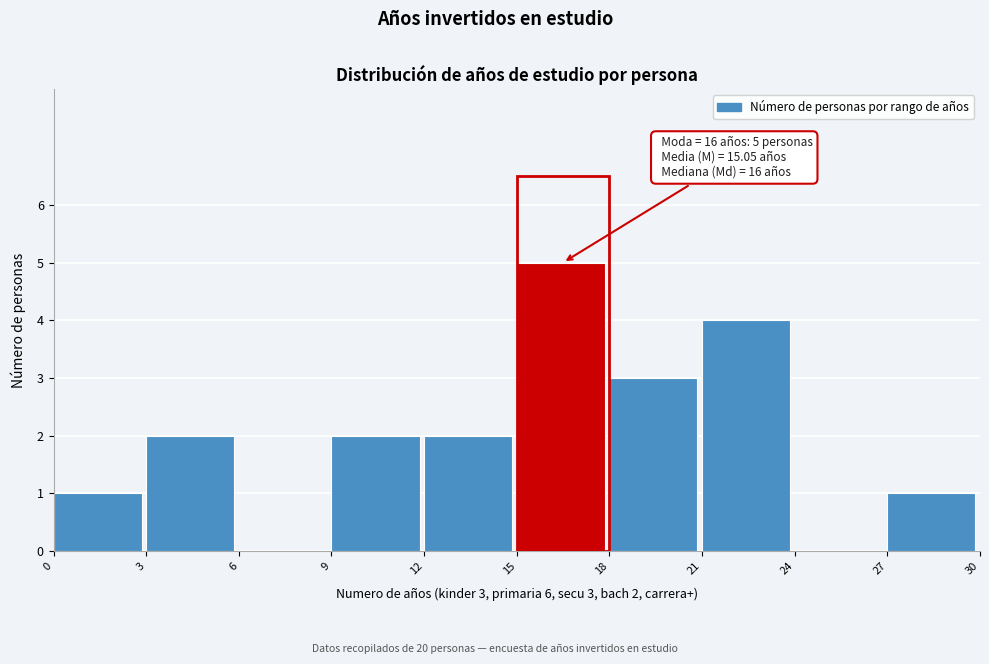

Which range on the x-axis has the tallest bar?

15 to 18